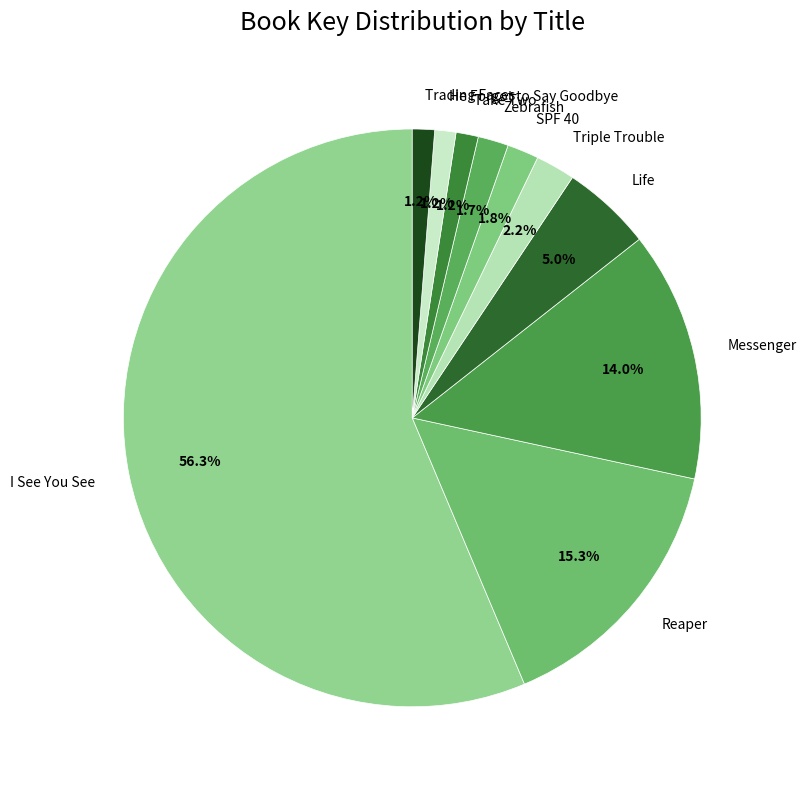

What percentage do Trading Faces and Zebrafish together represent?

2.9%